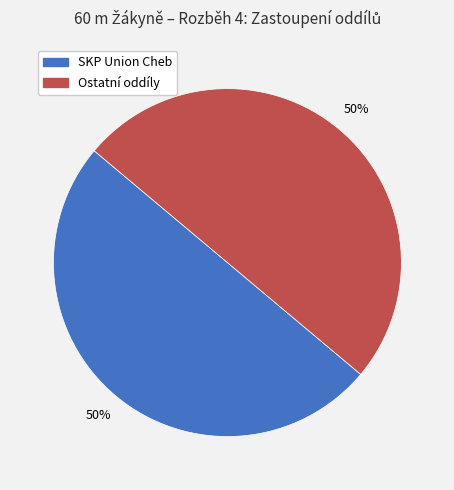

To the nearest percent, what is the average slice percentage?

50%